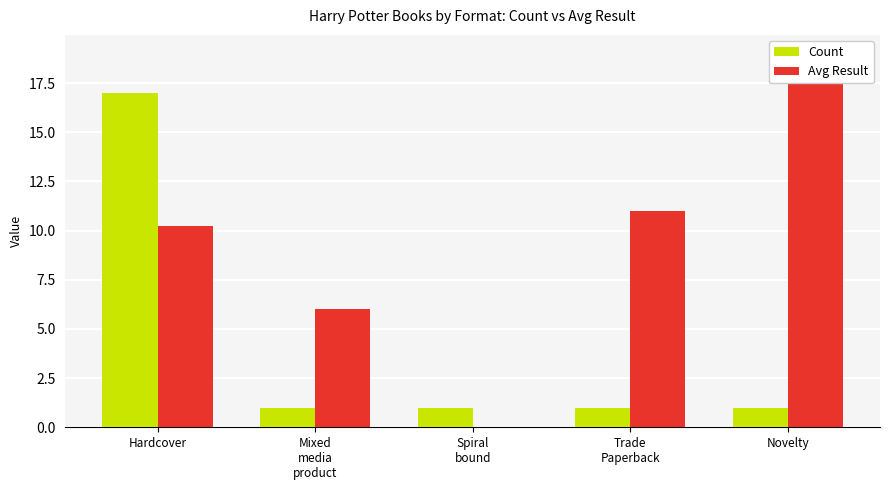

Are the bars horizontal?

No